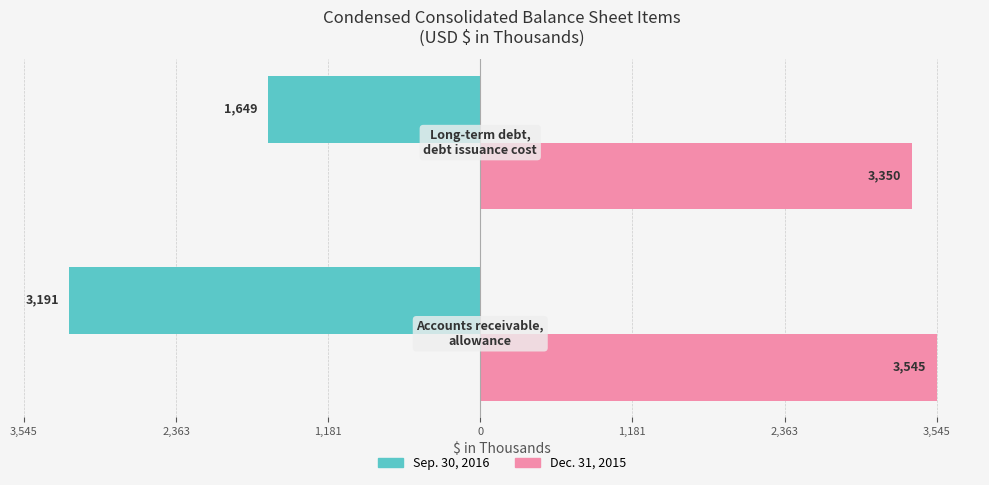

What is the label of the 2nd bar from the right?

3,545